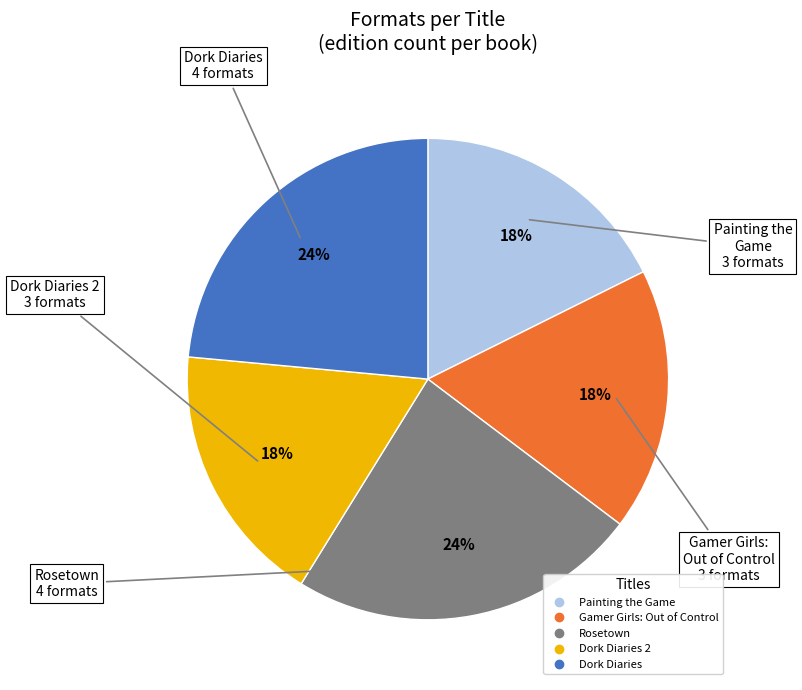

To the nearest percent, what is the average slice percentage?

20%